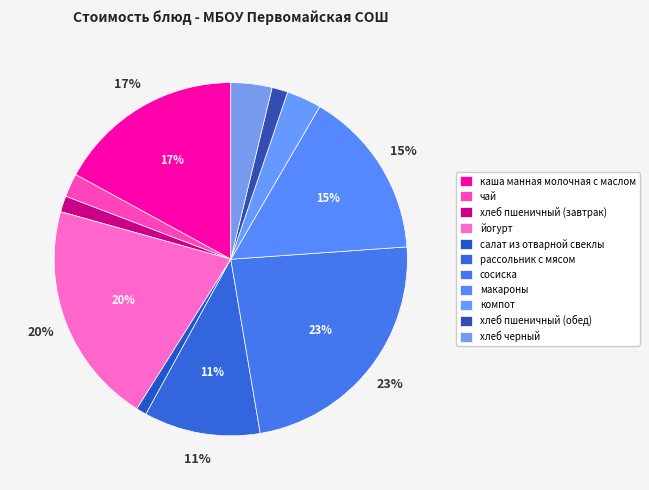

Count the number of slices in the pie.

11